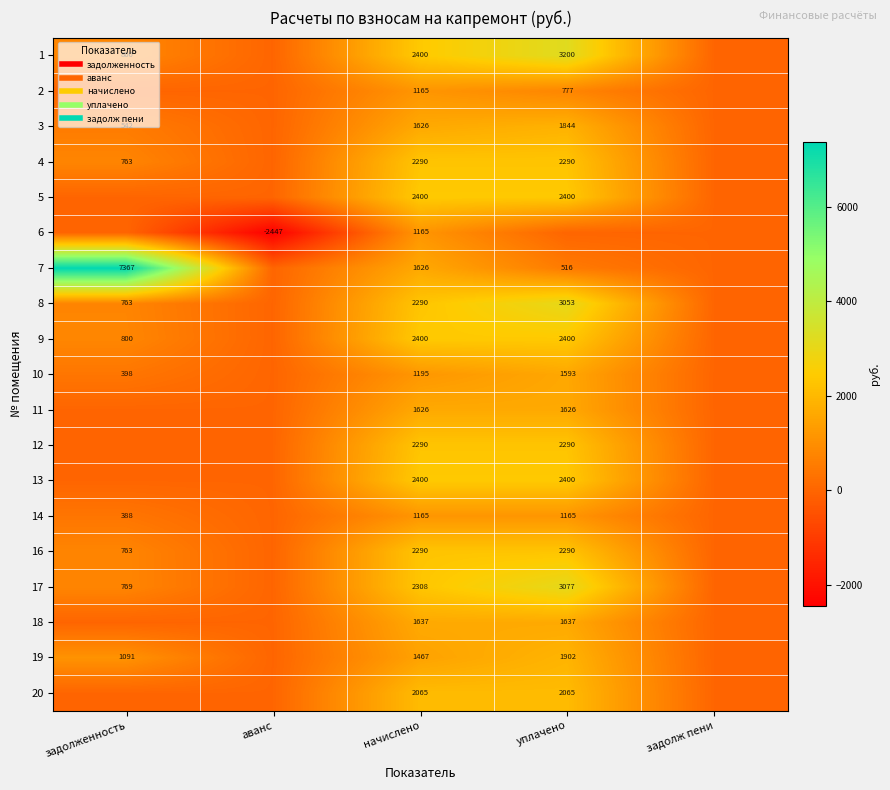

What is the minimum value shown in the chart?

-2447.2